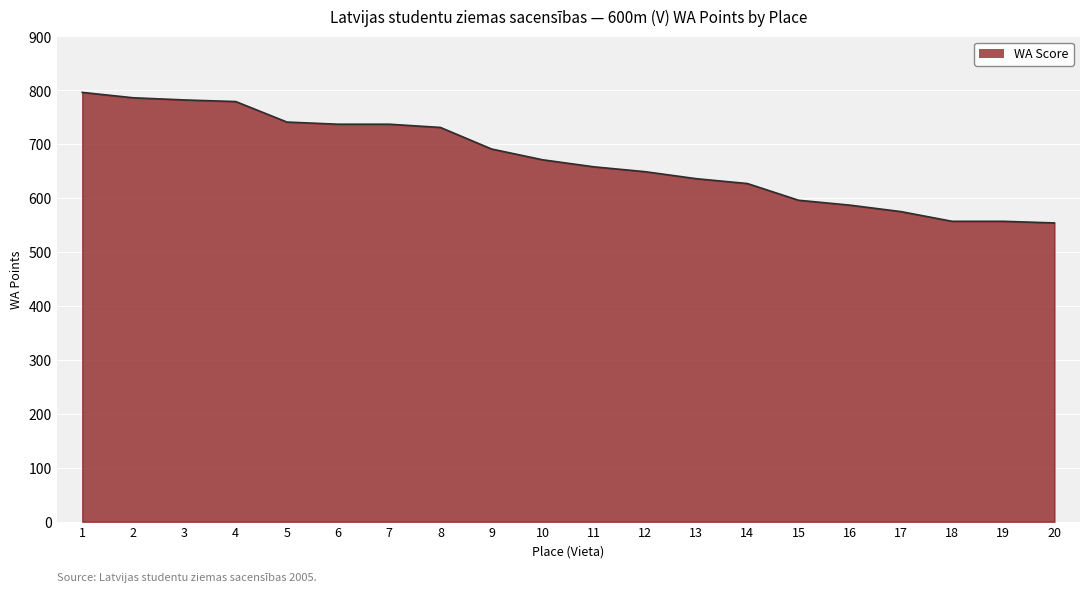

True or false: there are more than 0 points higher than both neighbors.

False